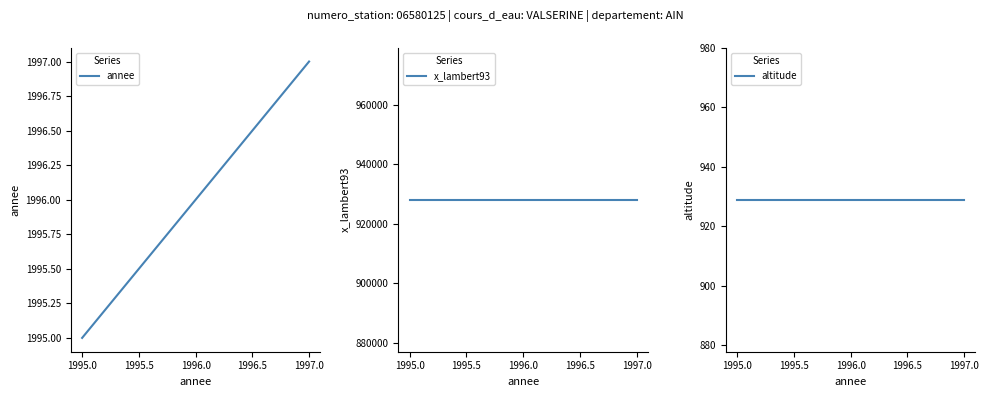

How many lines are shown in the chart?

3